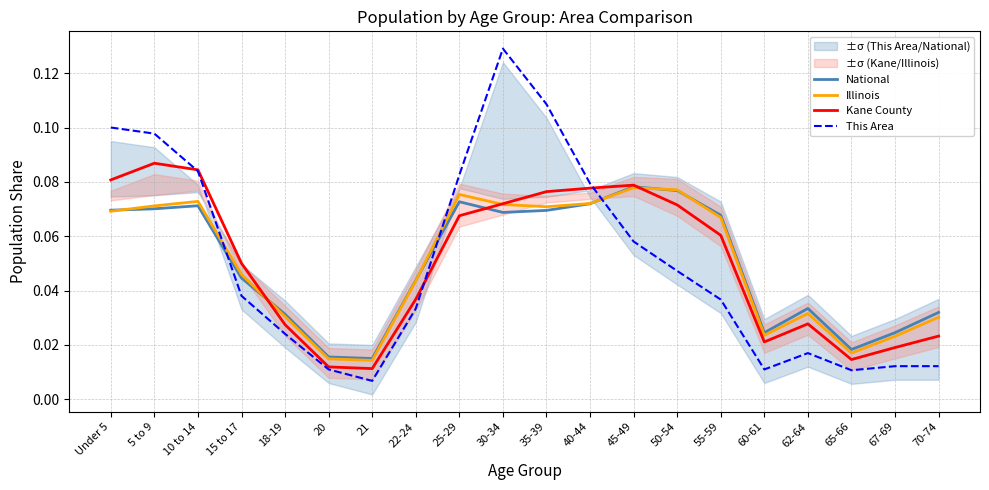

Which has a higher value, 35-39 or 50-54?

50-54